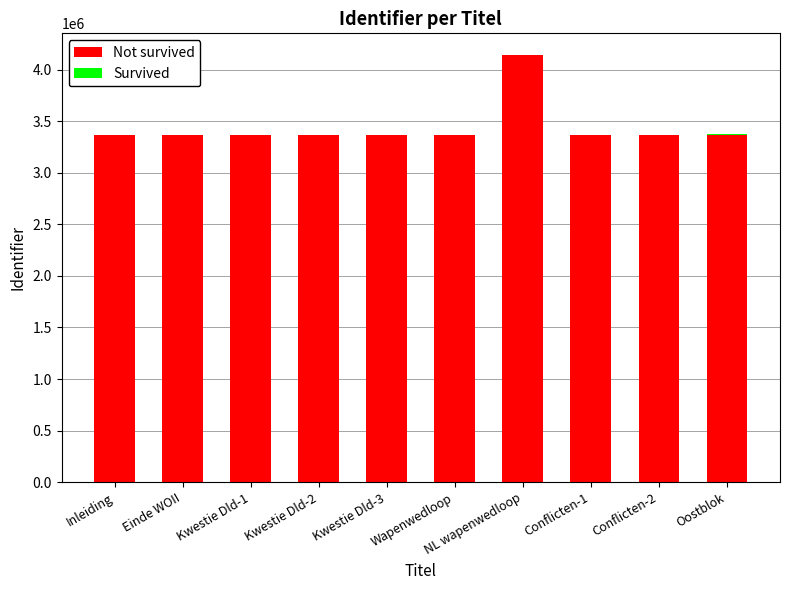

At which category is the sum across all series the highest?

NL wapenwedloop